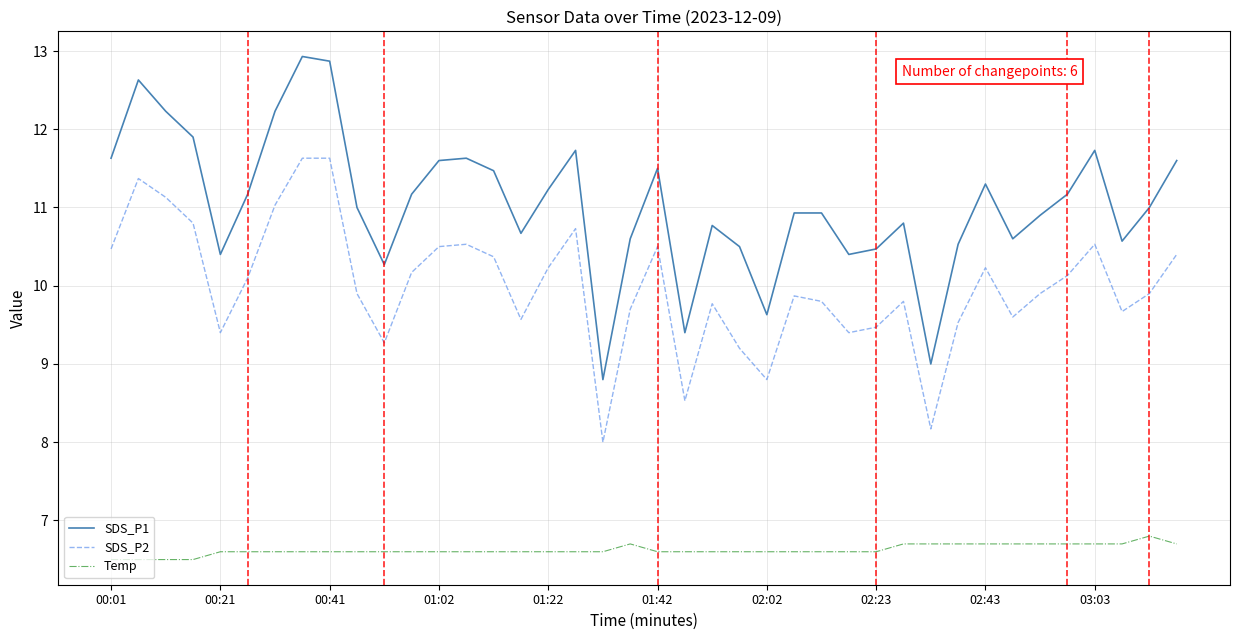

List the series in order of their overall mean, highest first.

SDS_P1, SDS_P2, Temp